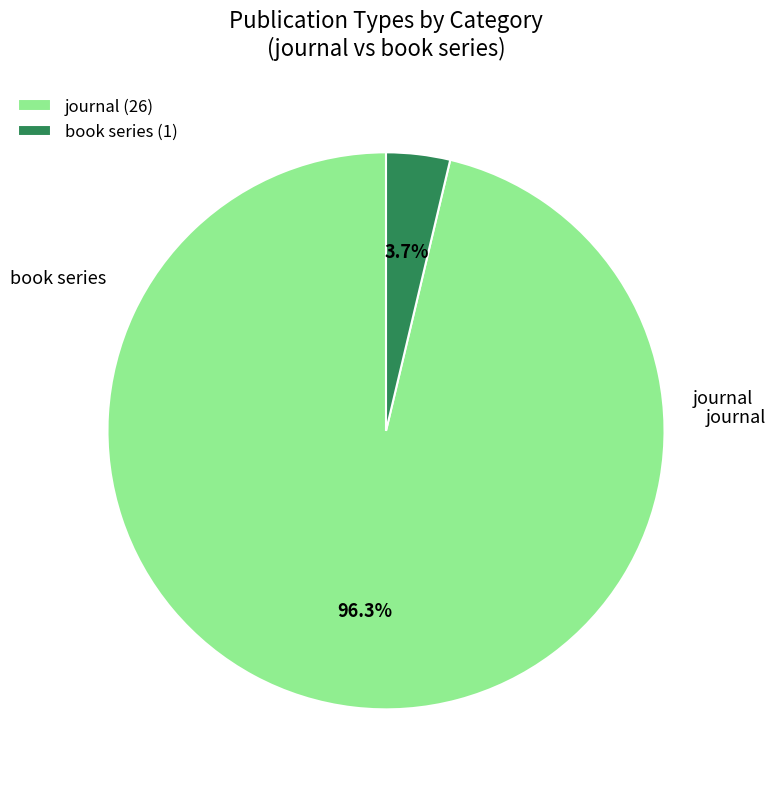

Between journal and book series, which is larger?

journal